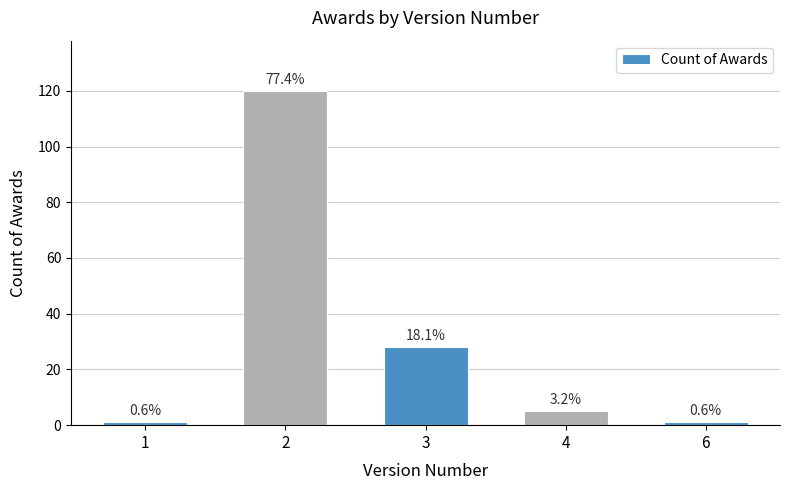

Is it true that the value at 3 is 28?

True